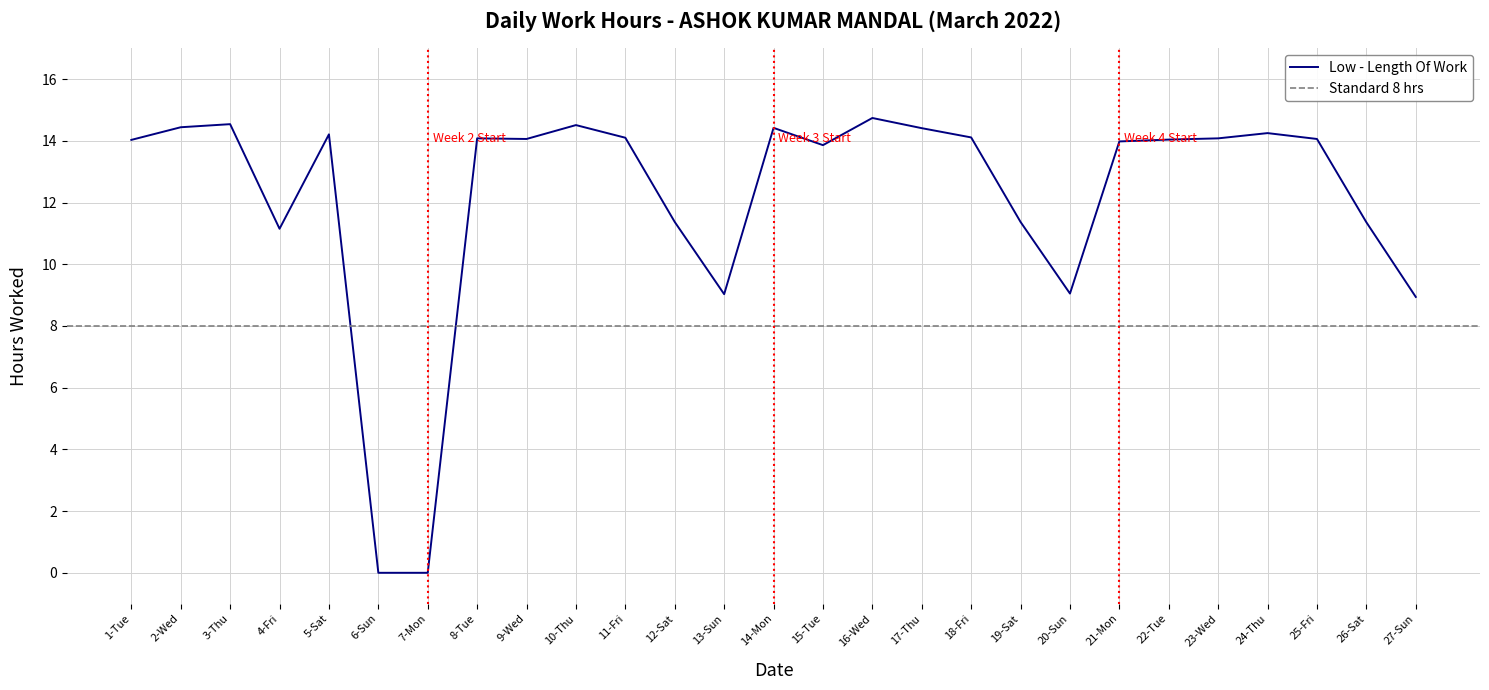

What is the value of the 18th point from the left?

14.1